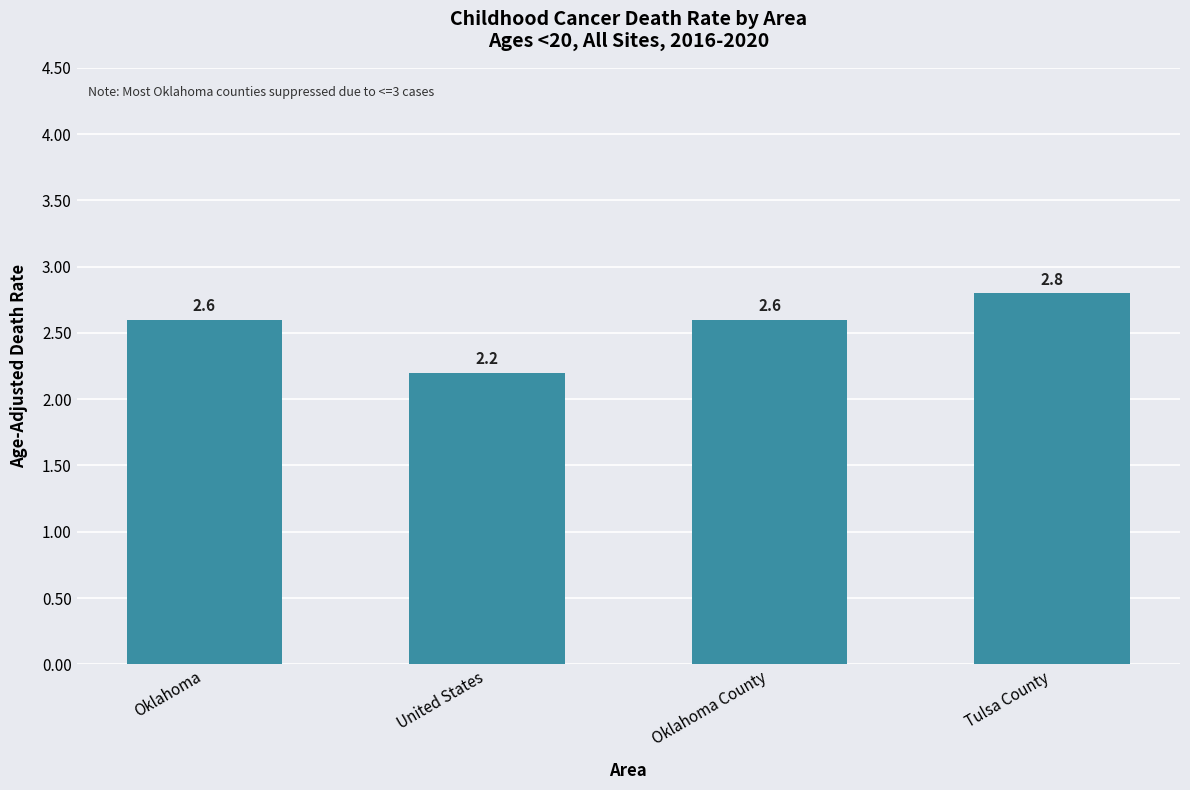

The value at Oklahoma is 1.7. True or false?

False